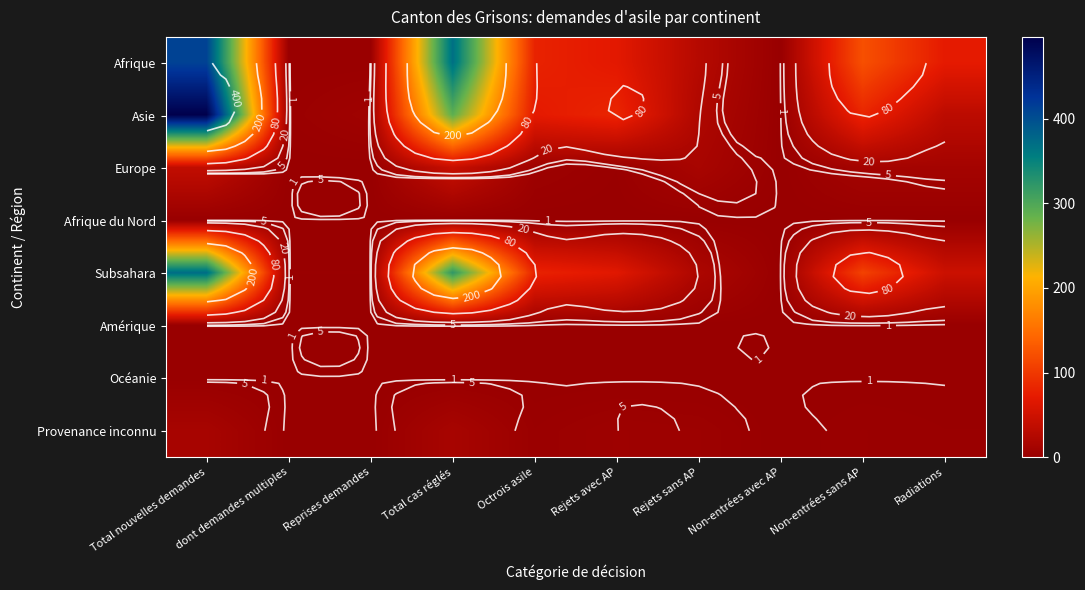

How many data points in Asie are less than 71?

5